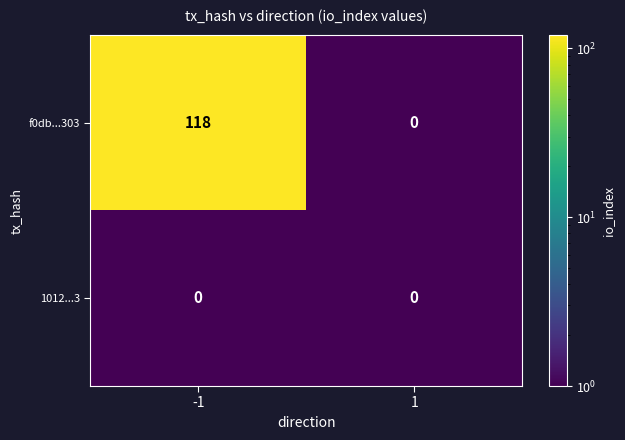

What is the approximate value of f0db...303 at -1, to the nearest 5?

120